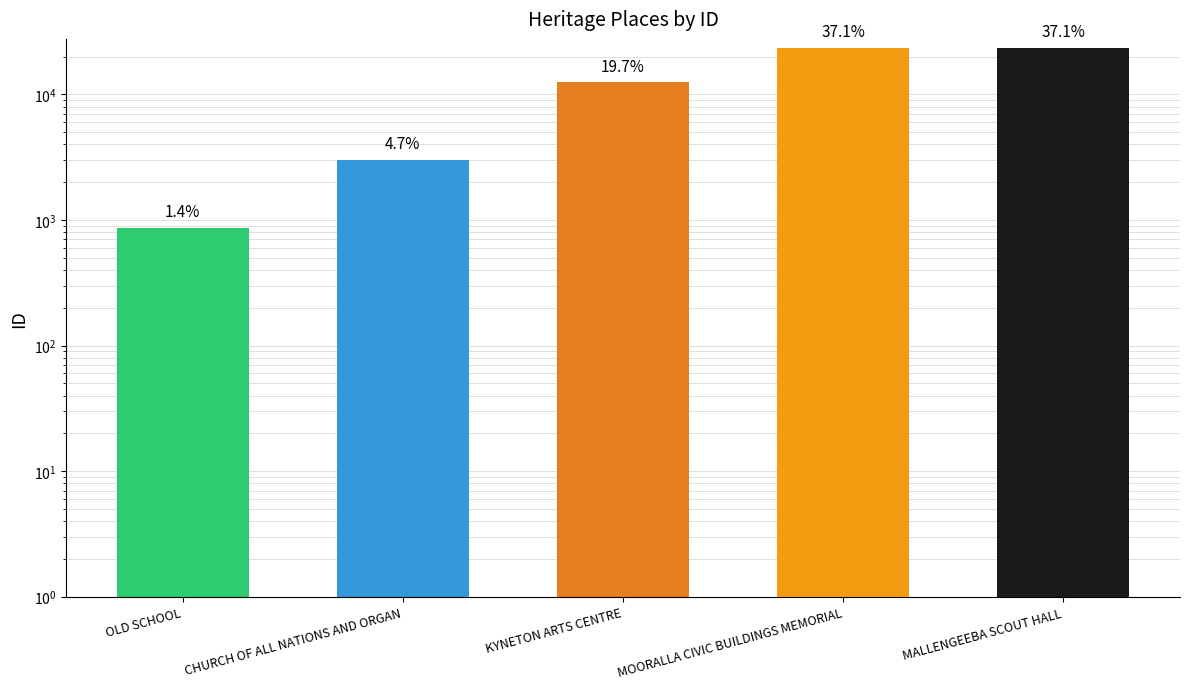

True or false: the data shows 2999 at CHURCH OF ALL NATIONS AND ORGAN.

True